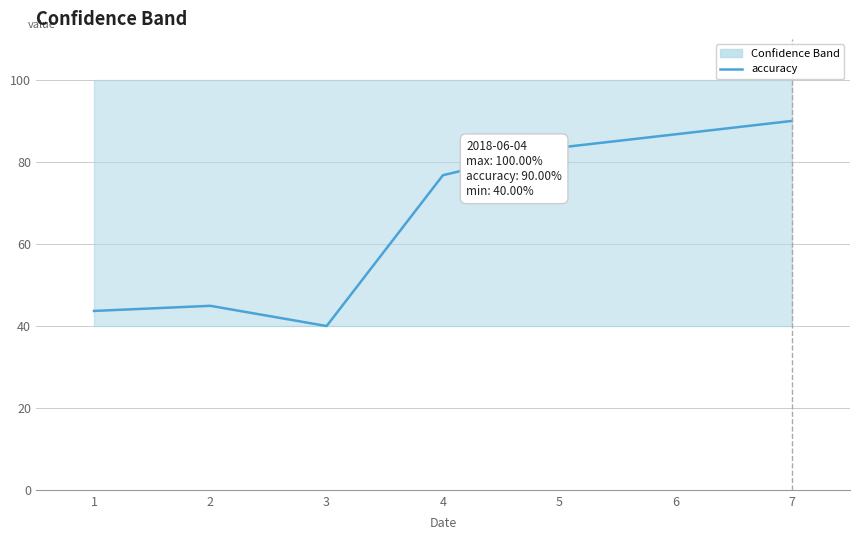

What is the ratio of the value at 2 to the value at 5?

0.5